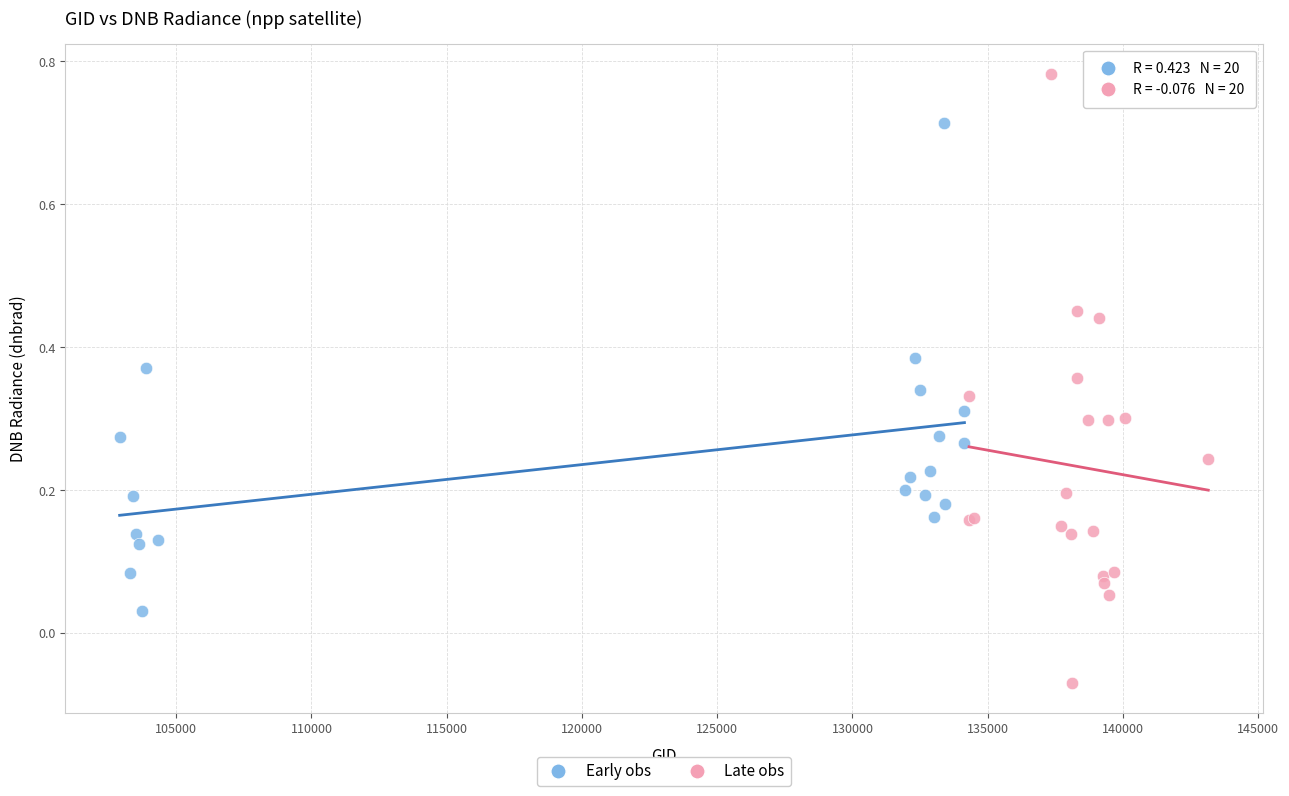

Which series reaches the maximum Y coordinate?

Late obs